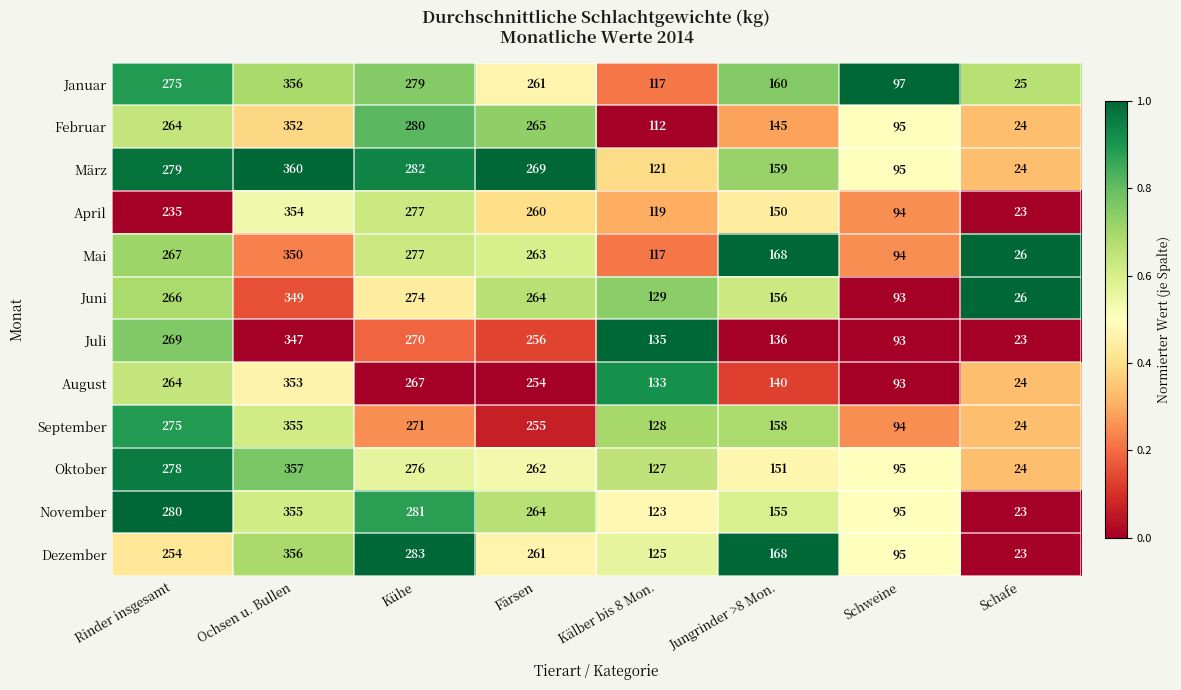

The Juli series shows 347 at Ochsen u. Bullen. True or false?

True